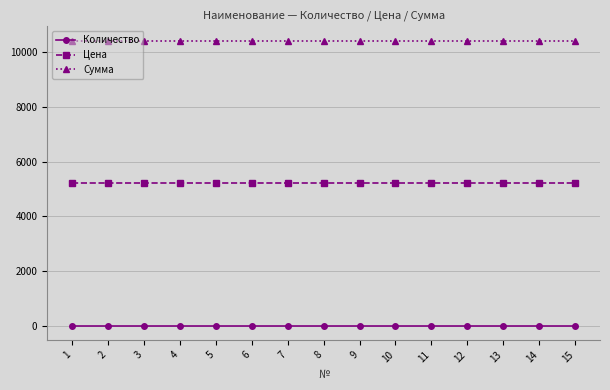

What is the value of the Цена point at the 3rd from the left?

5213